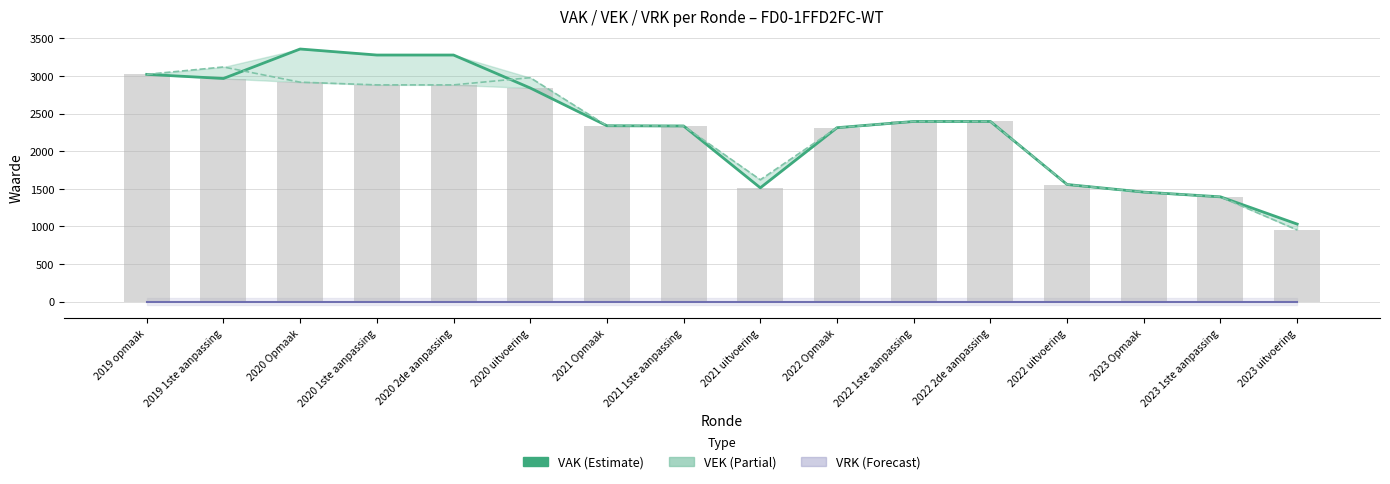

What is the greatest value displayed?

3359